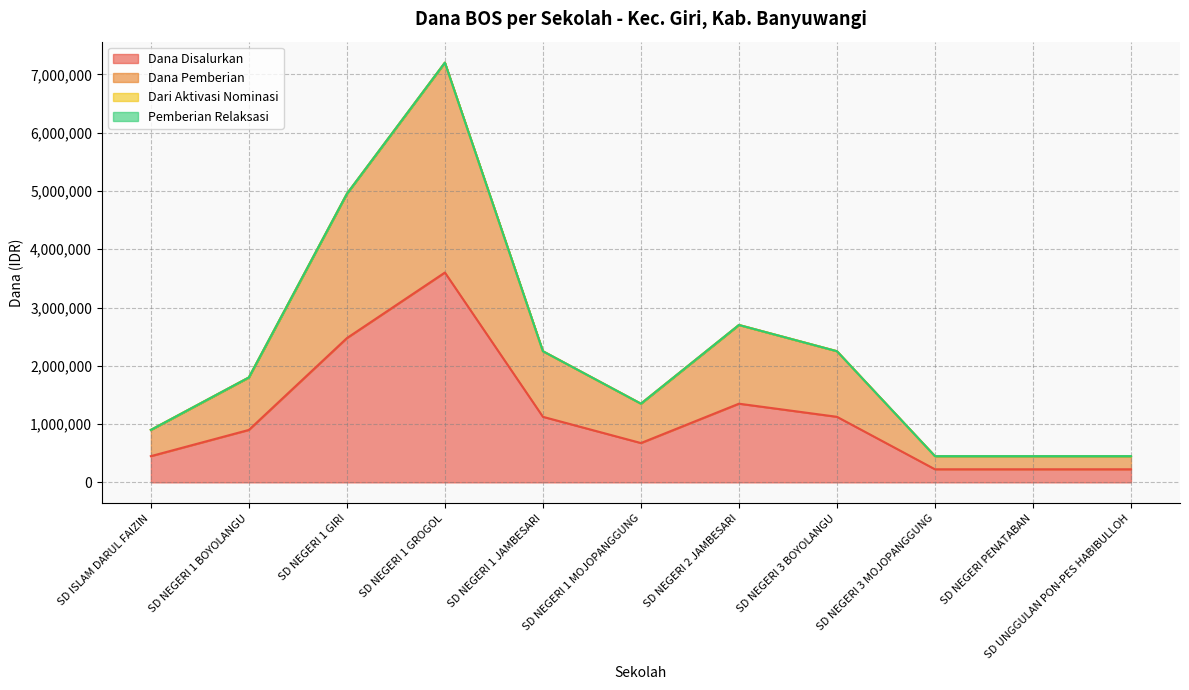

The Dana Pemberian series shows 3530673 at SD NEGERI 3 BOYOLANGU. True or false?

False